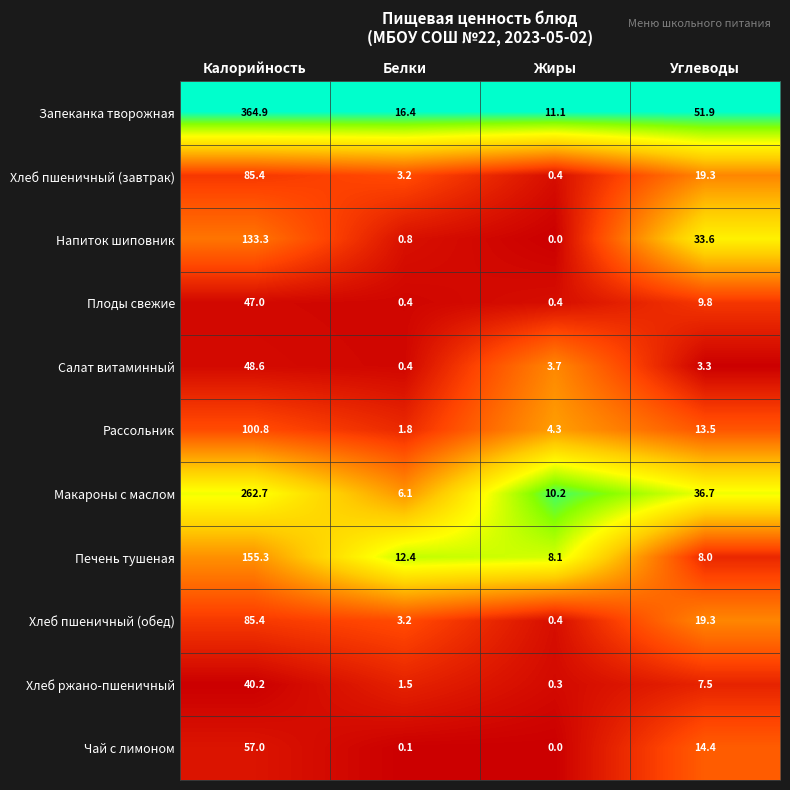

Read the Салат витаминный value at Белки.

0.4